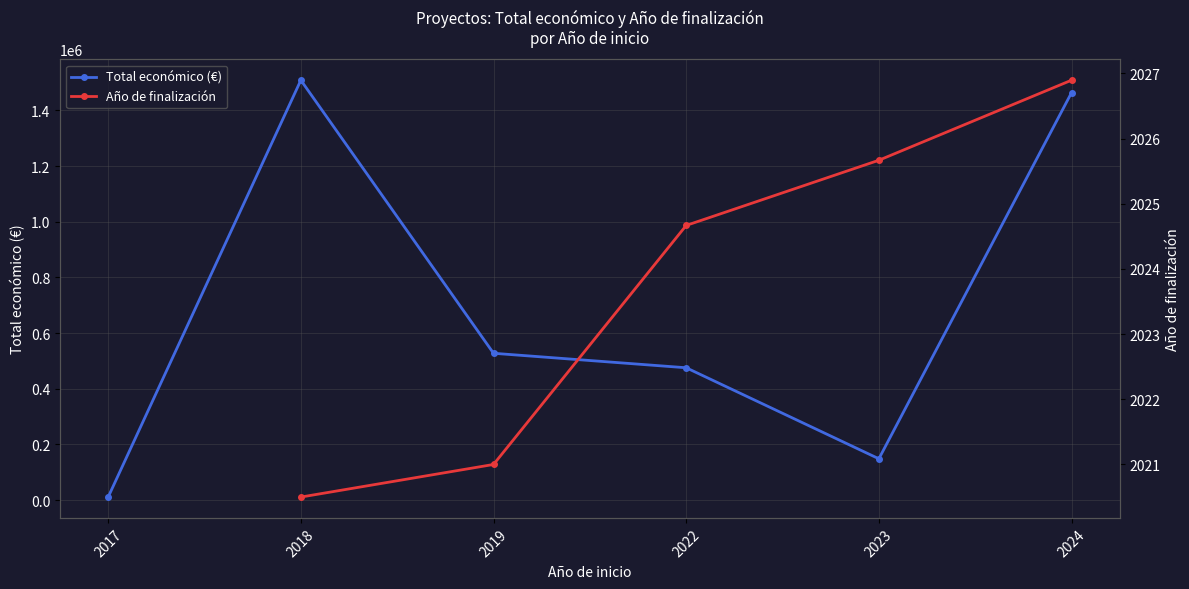

Is it true that Año de finalización equals 2021.0 at 2019?

True